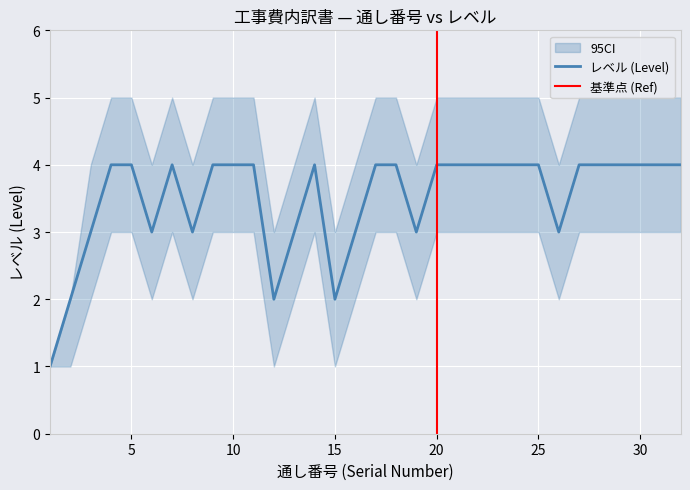

Reading left to right, extract all data points from this chart.

1=1	2=2	3=3	4=4	5=4	6=3	7=4	8=3	9=4	10=4	11=4	12=2	13=3	14=4	15=2	16=3	17=4	18=4	19=3	20=4	21=4	22=4	23=4	24=4	25=4	26=3	27=4	28=4	29=4	30=4	31=4	32=4